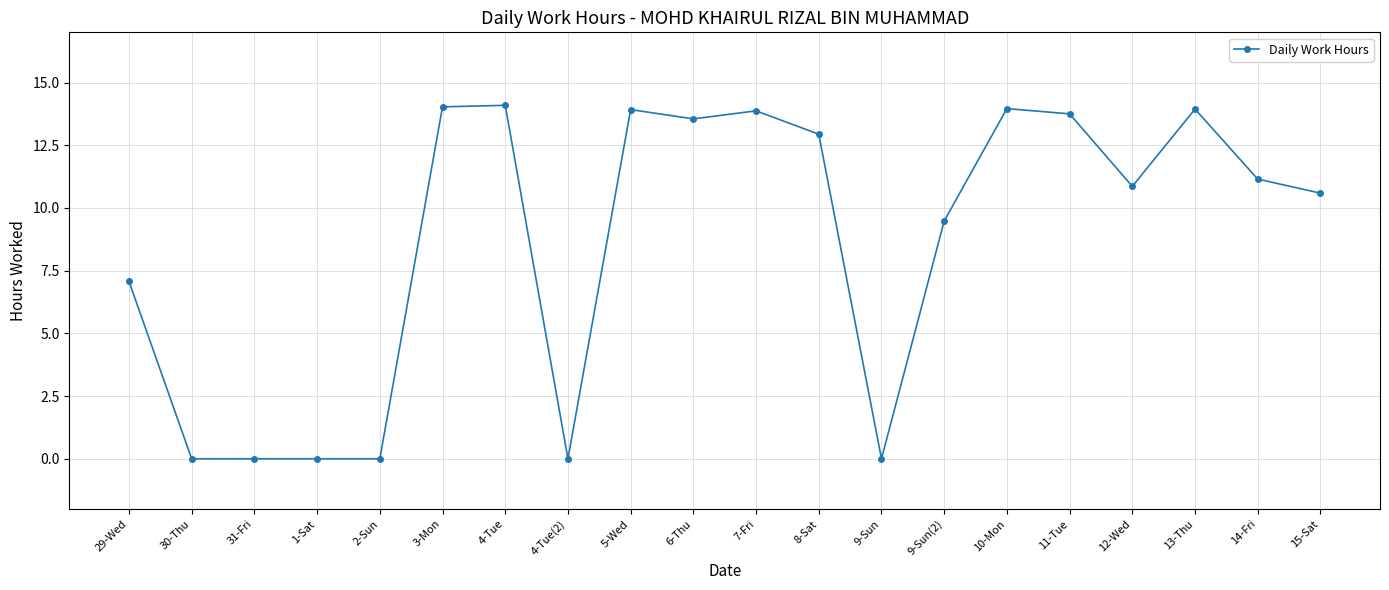

Approximately how many times larger is the value at 13-Thu compared to 9-Sun(2)?

1.5